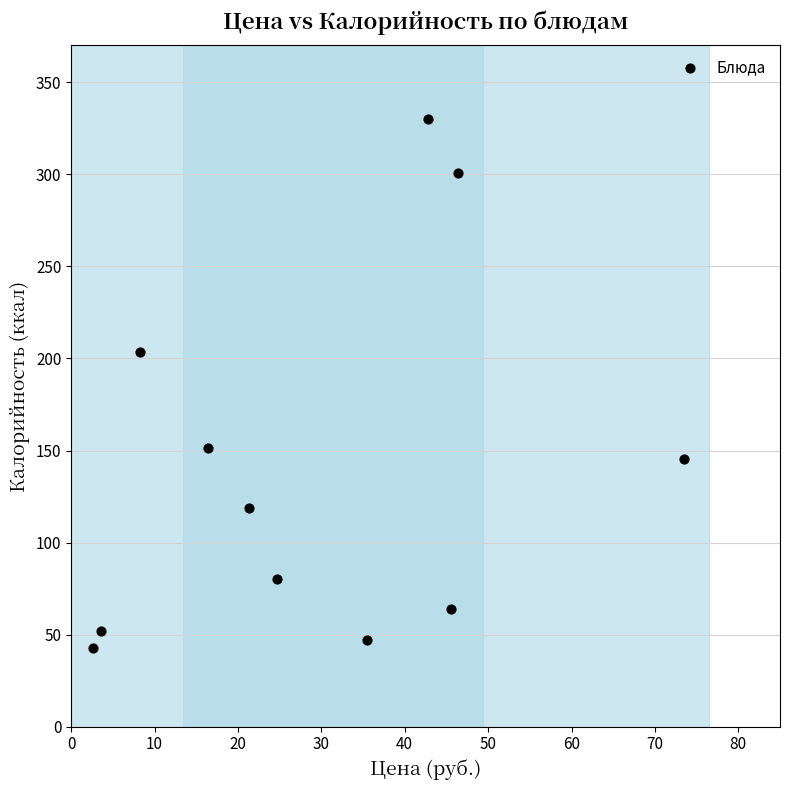

What Y value in the scatter plot is closest to 186?

203.6